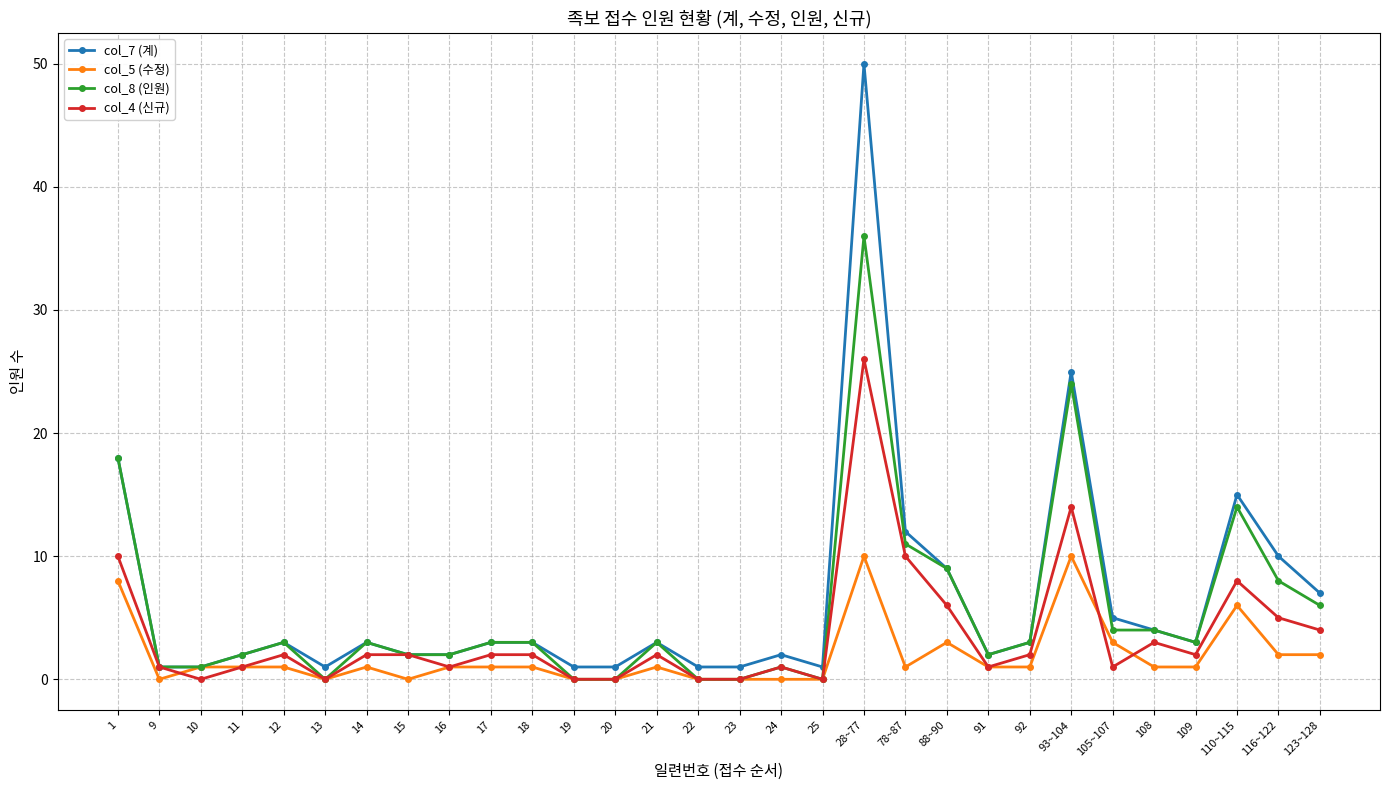

The value of col_7 (계) at 123~128 is 4. True or false?

False